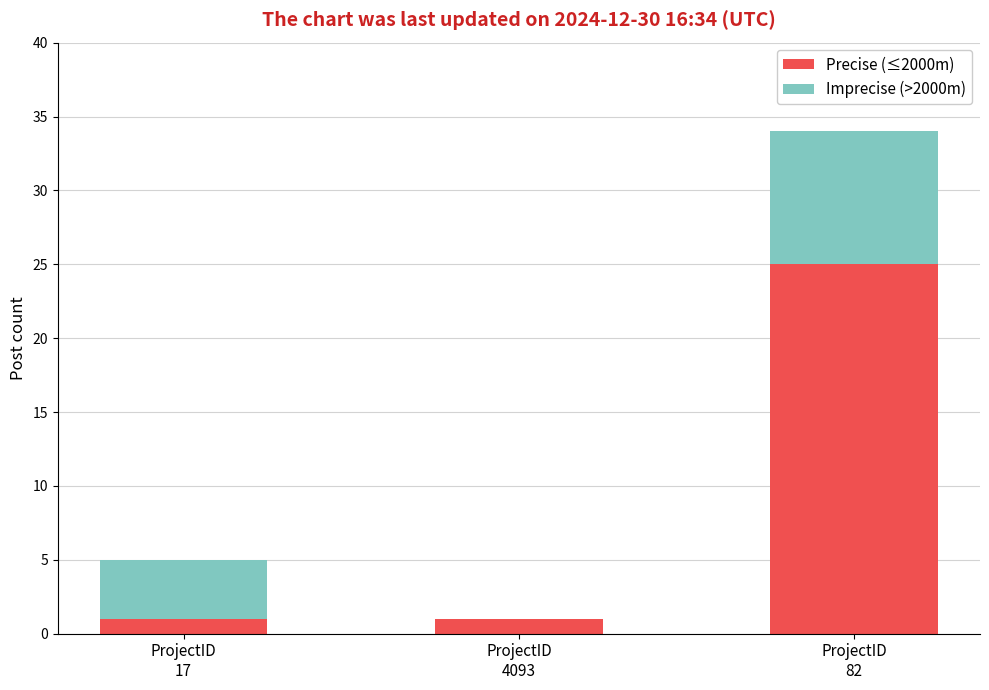

How many data points does each series have?

3